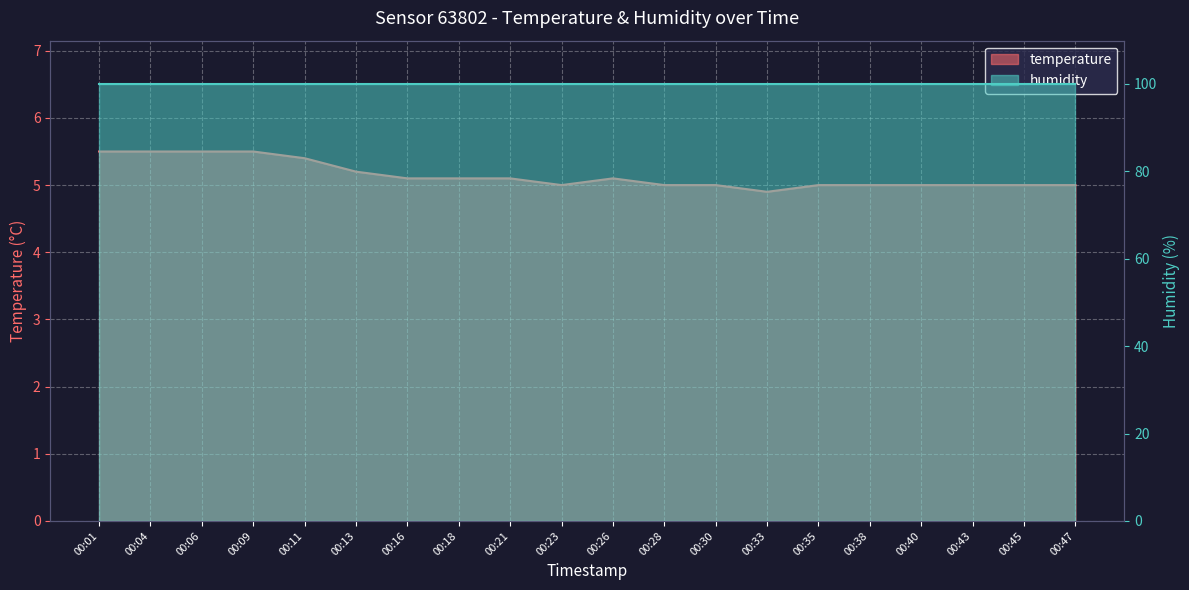

Reading right to left, what are all the values shown in this chart?

5.0	5.0	5.0	5.0	5.0	5.0	4.9	5.0	5.0	5.1	5.0	5.1	5.1	5.1	5.2	5.4	5.5	5.5	5.5	5.5